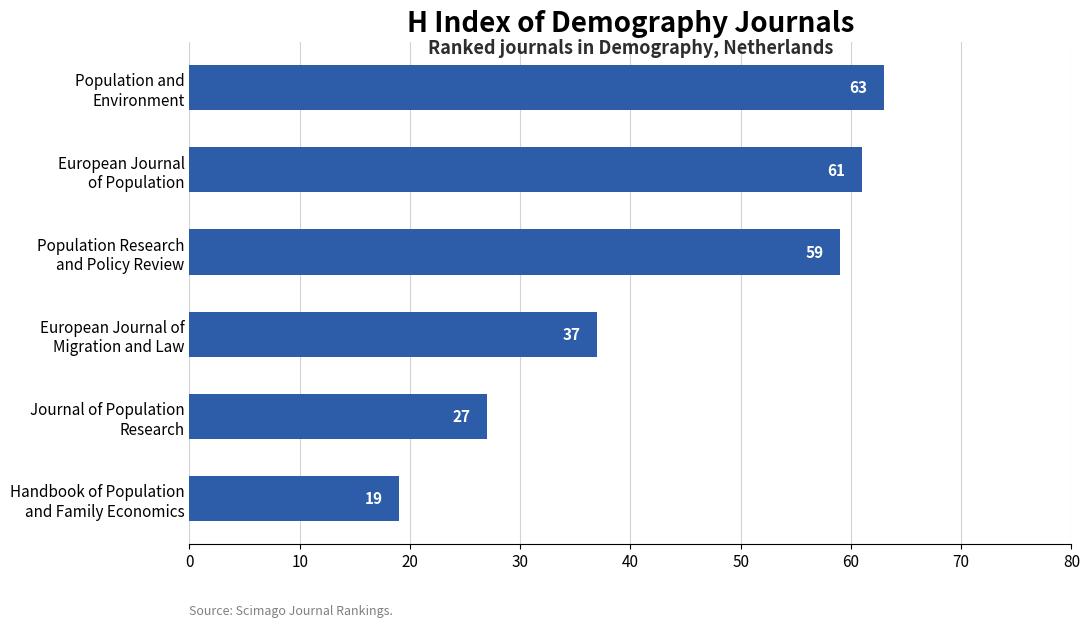

What is the greatest value displayed?

63